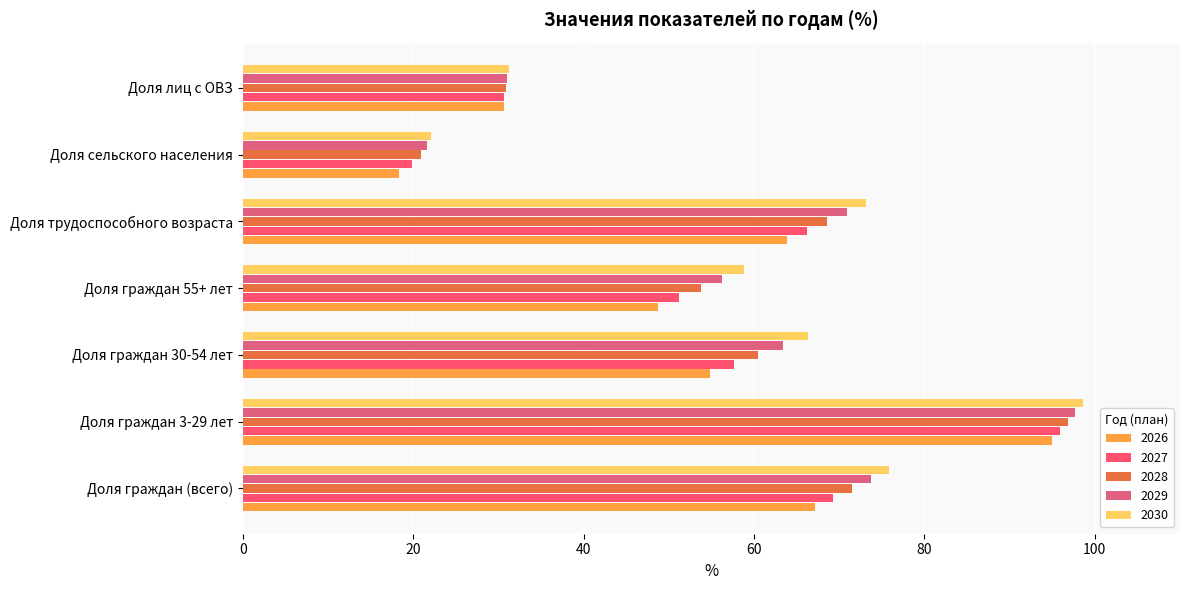

How many values in the 2029 series exceed 63?

4